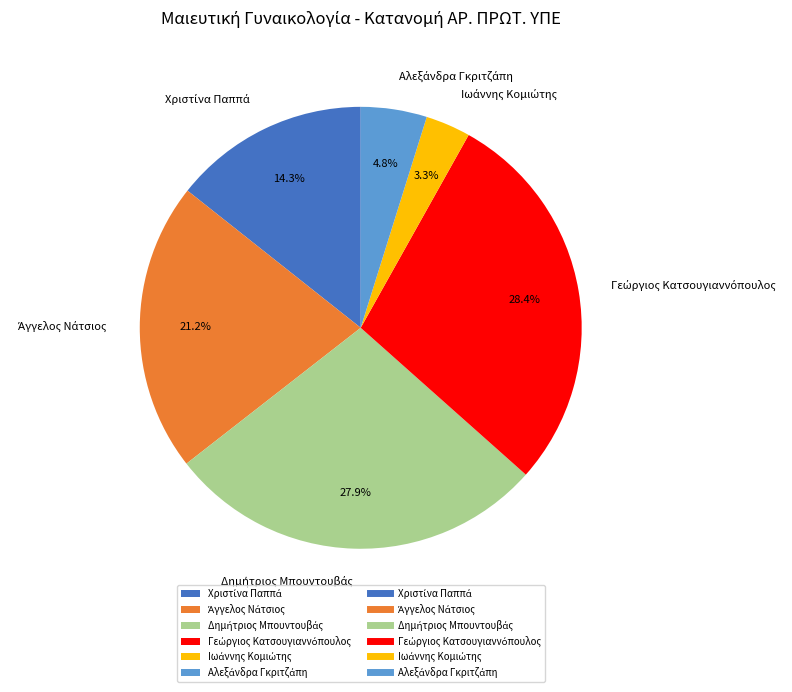

Does any single category account for the majority?

No